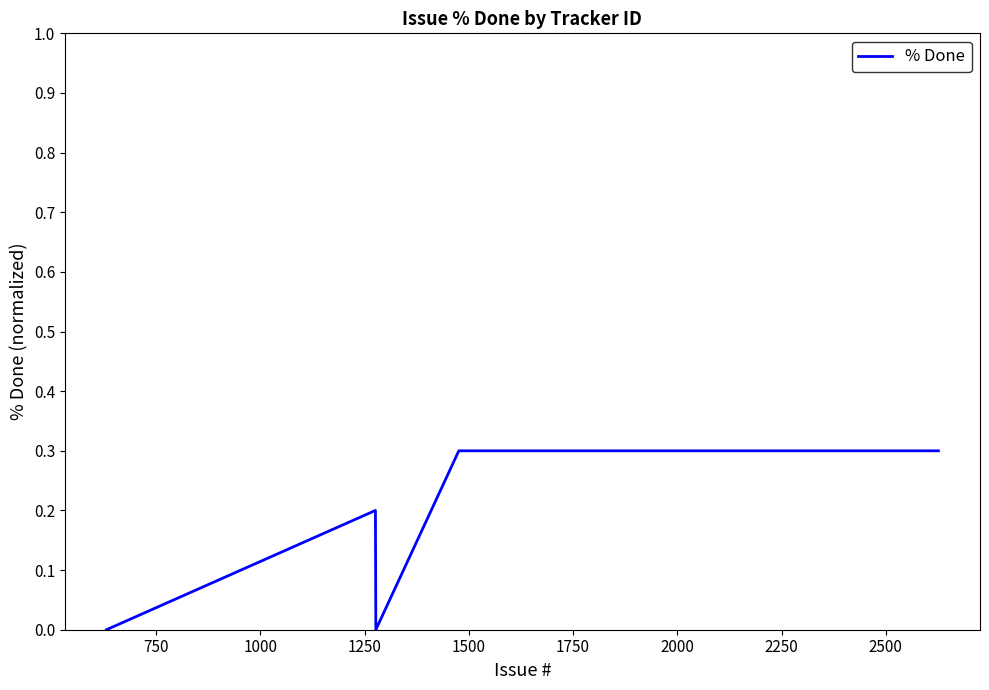

How many values exceed 0?

3